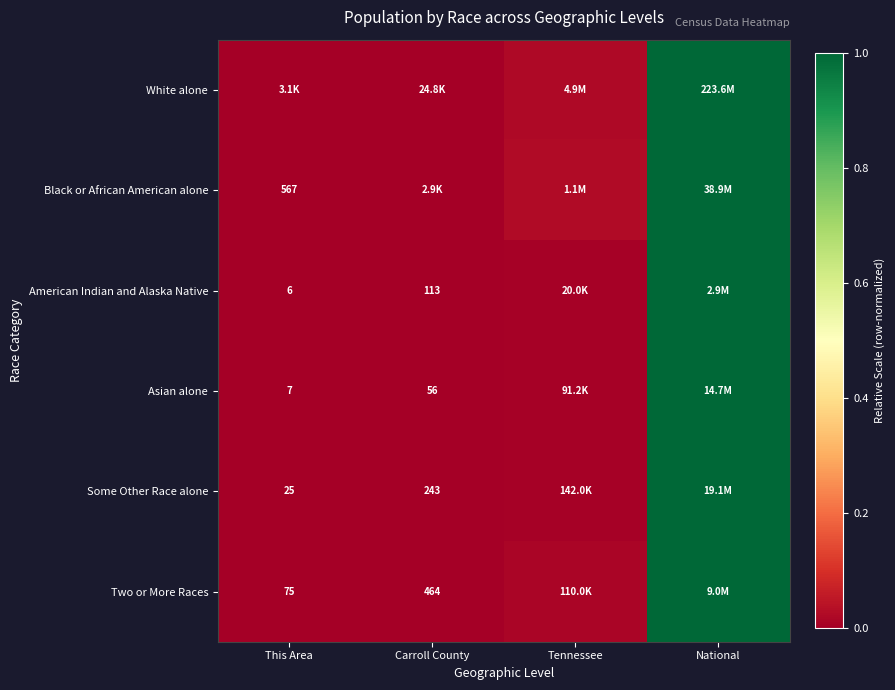

Is the value of Some Other Race alone at This Area greater than the value of Two or More Races at This Area?

No